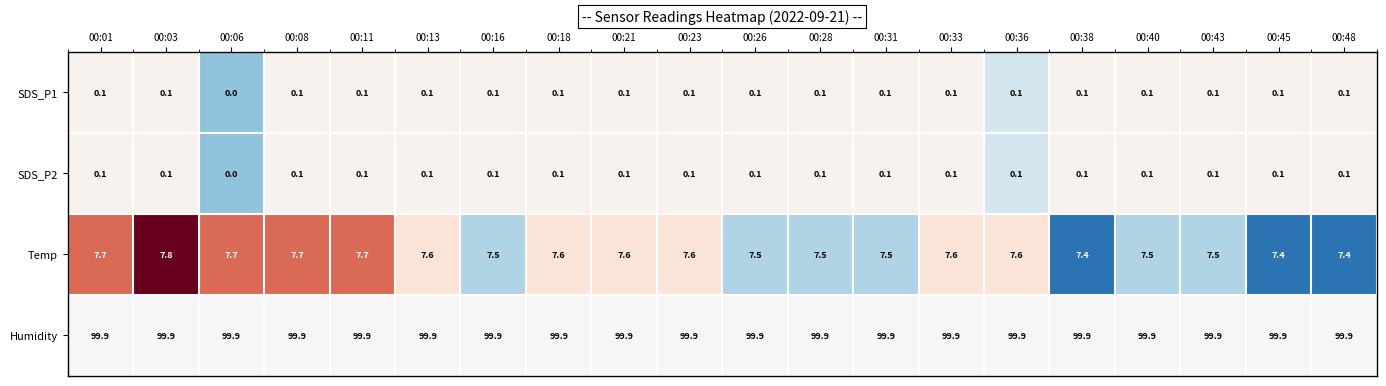

At which label is SDS_P1 closest to 0?

00:06